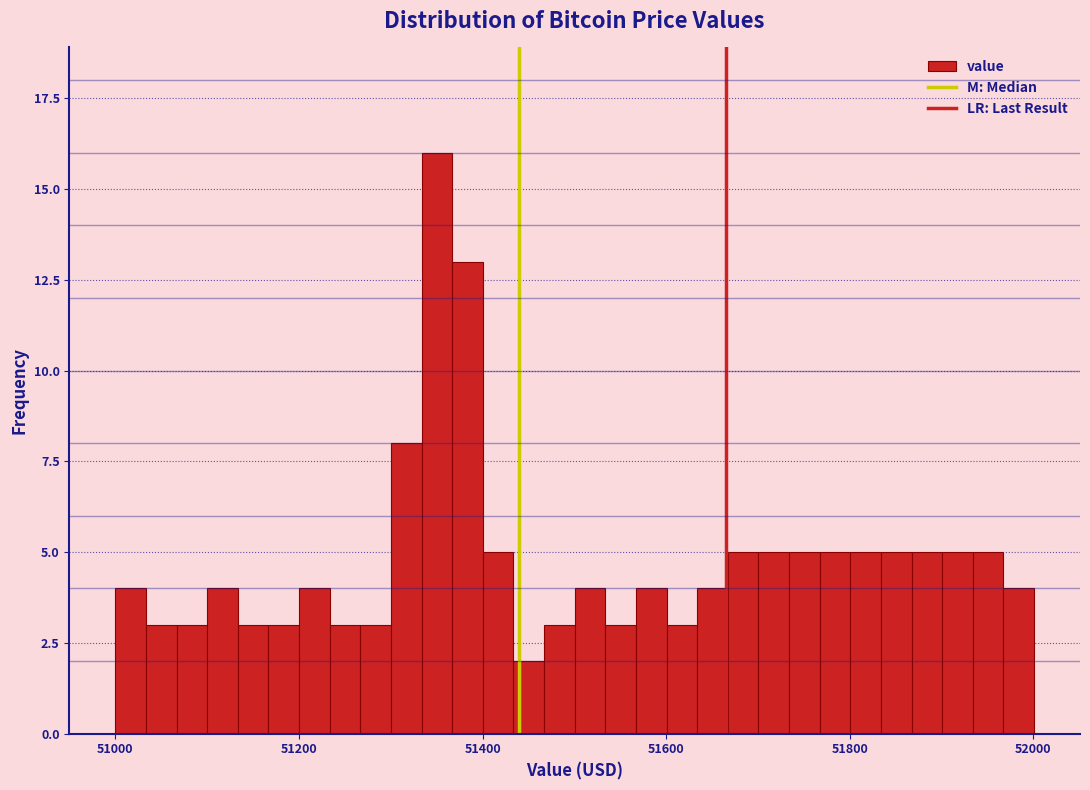

Read against the x-axis, roughly where is the centre of the tallest bar?

51360